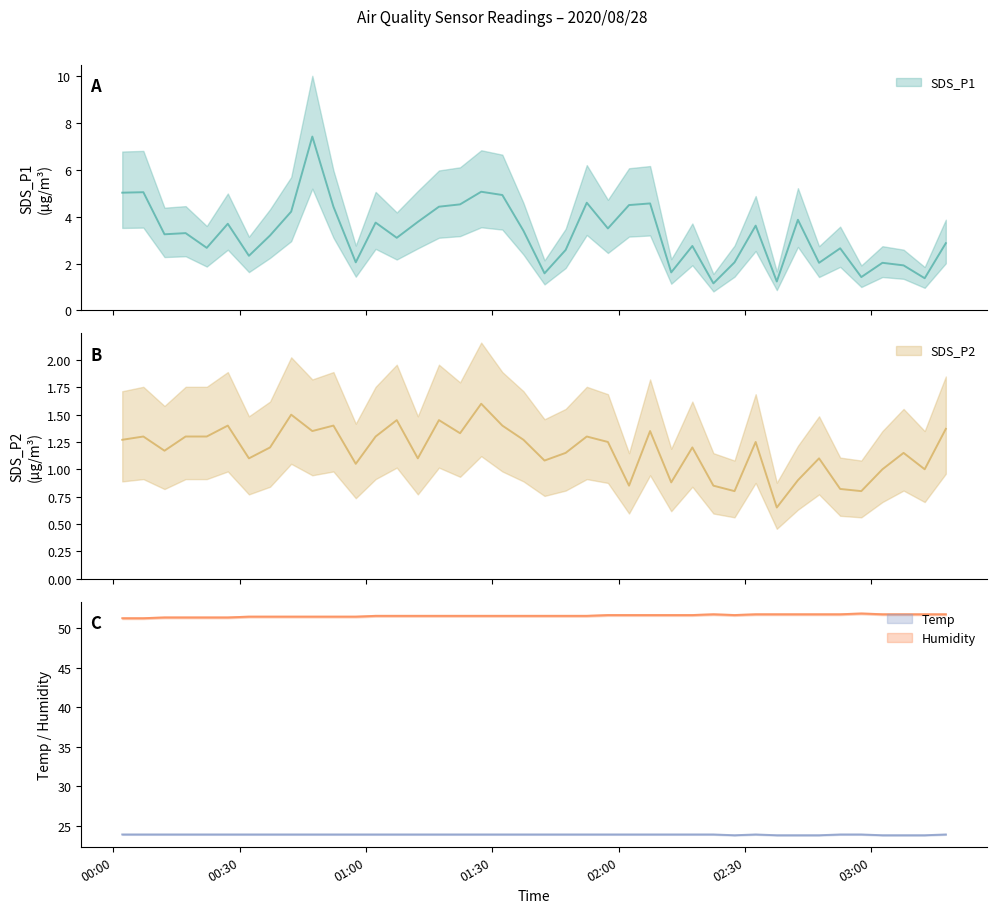

How many data points does each series have?

40